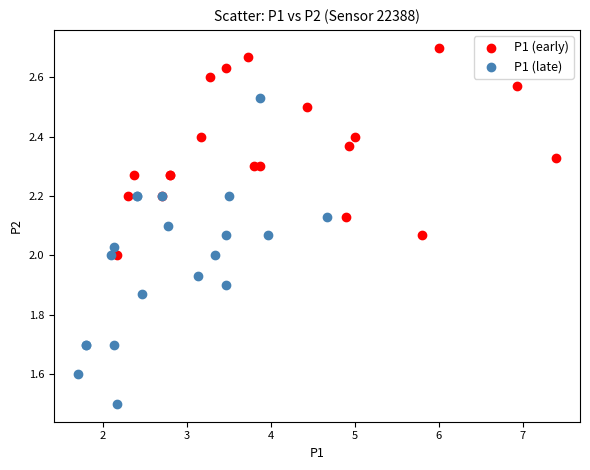

Which series contains the lowest Y value?

P1 (late)